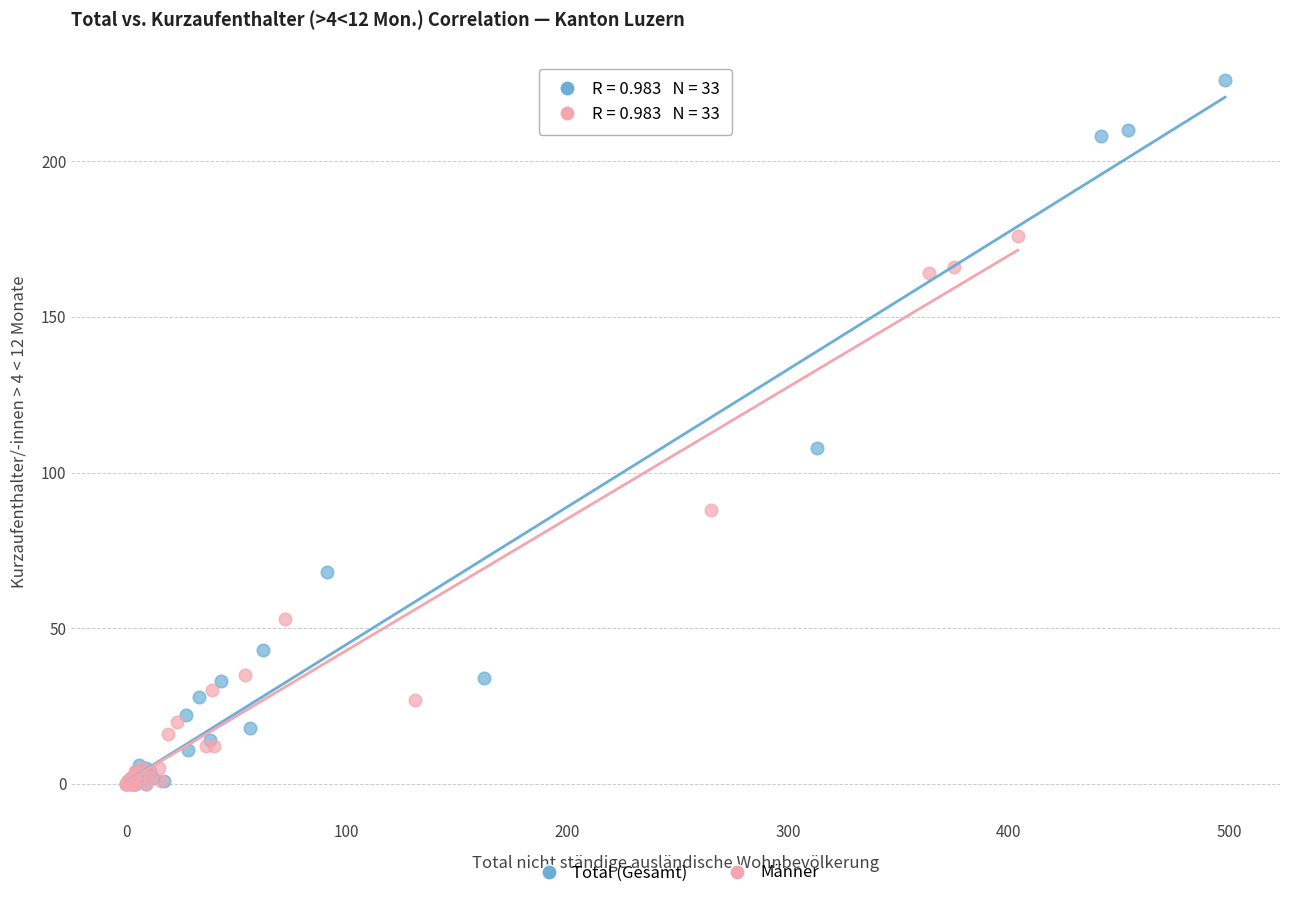

What are all the series names shown in the legend?

Total (Gesamt), Männer